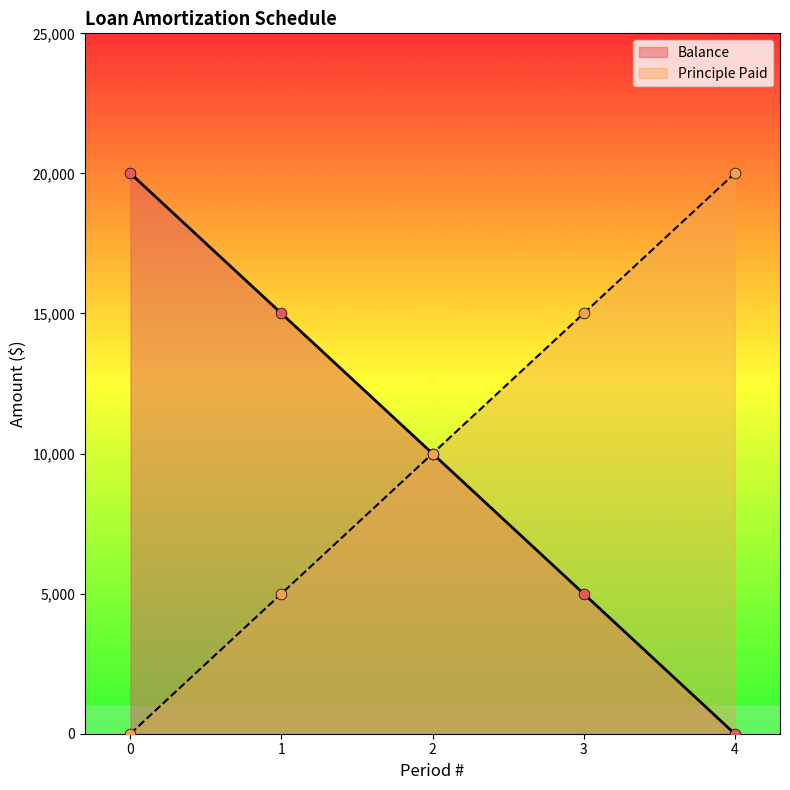

What is the change in value from 1 to 2?

-5000